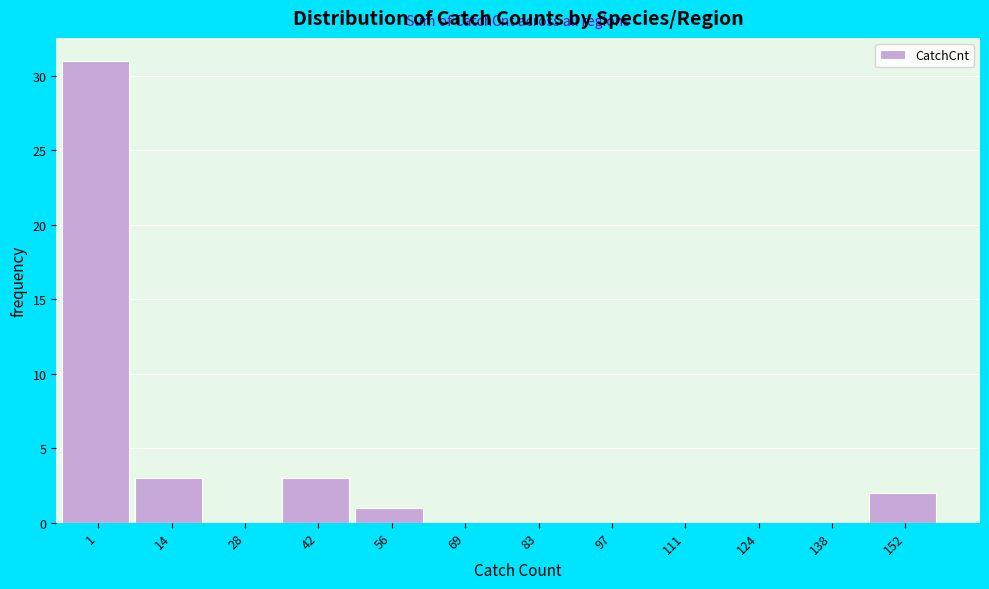

Reading left to right, extract all data points from this chart.

1=31	14=3	28=0	42=3	56=1	69=0	83=0	97=0	111=0	124=0	138=0	152=2